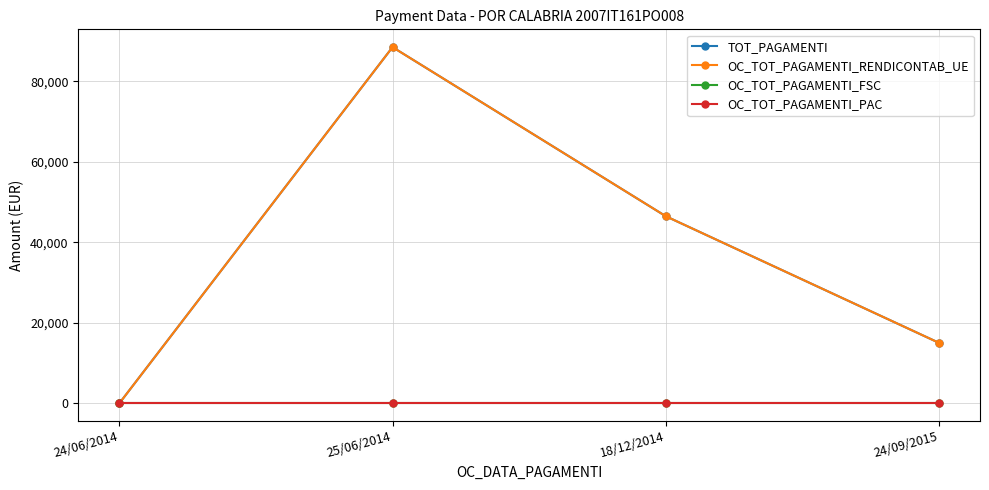

What is the spread (max minus min) of values at 18/12/2014?

46477.6